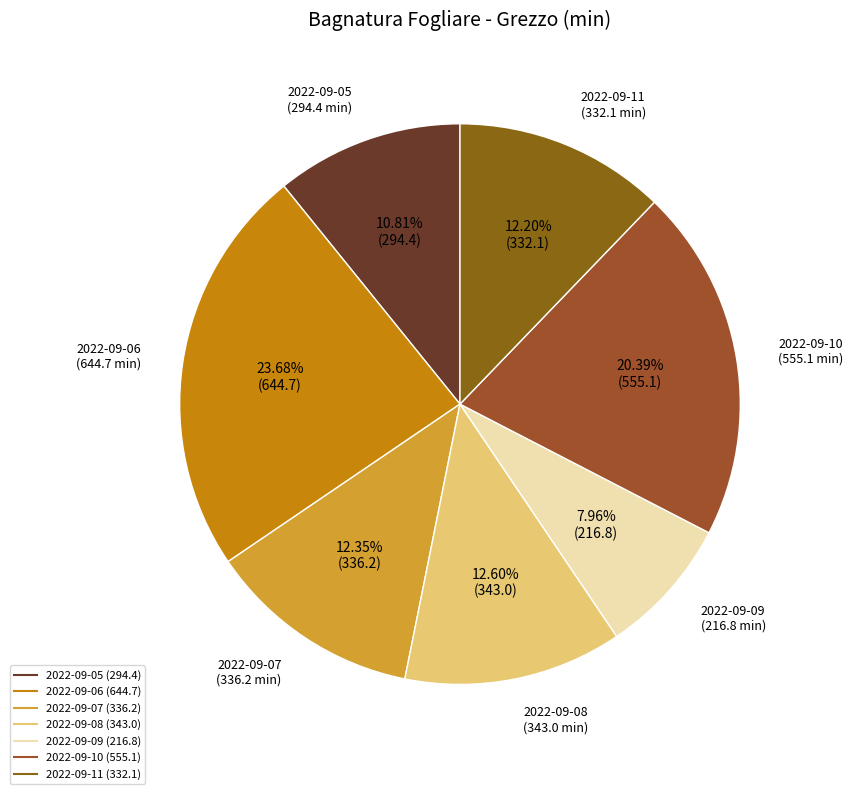

Between 2022-09-07 and 2022-09-09, which is larger?

2022-09-07